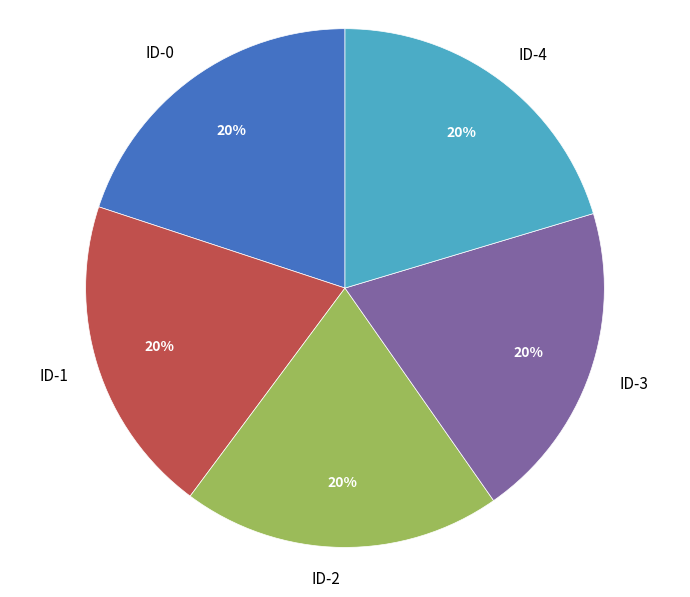

To the nearest percent, what is the average slice percentage?

20%